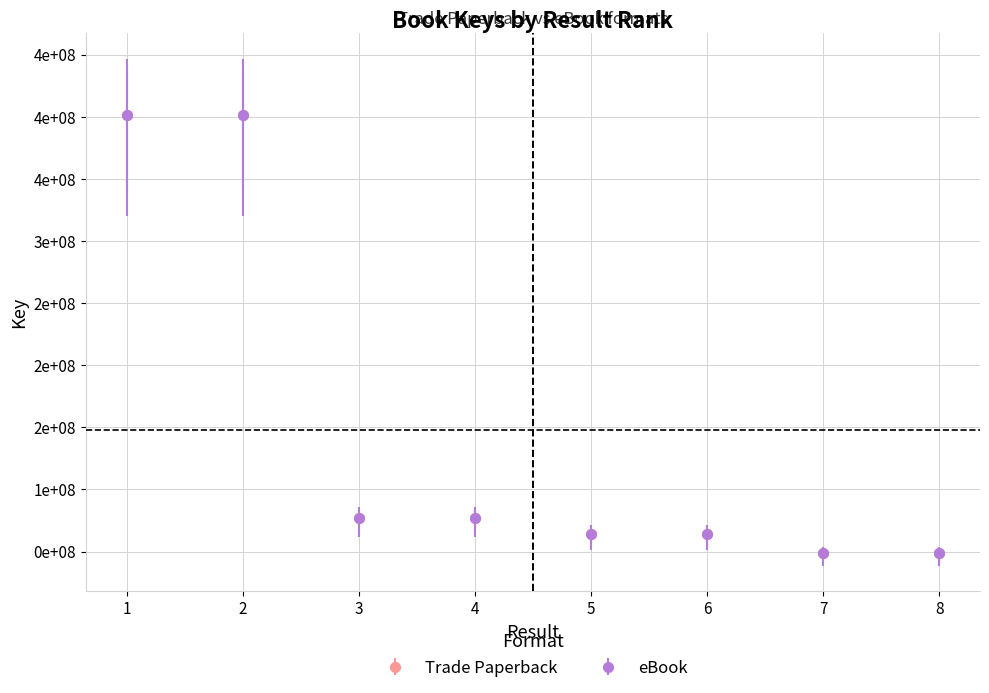

Is this an area chart (filled region under the line)?

No